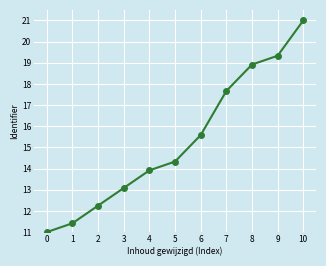

Where does the data first go above 14?

5